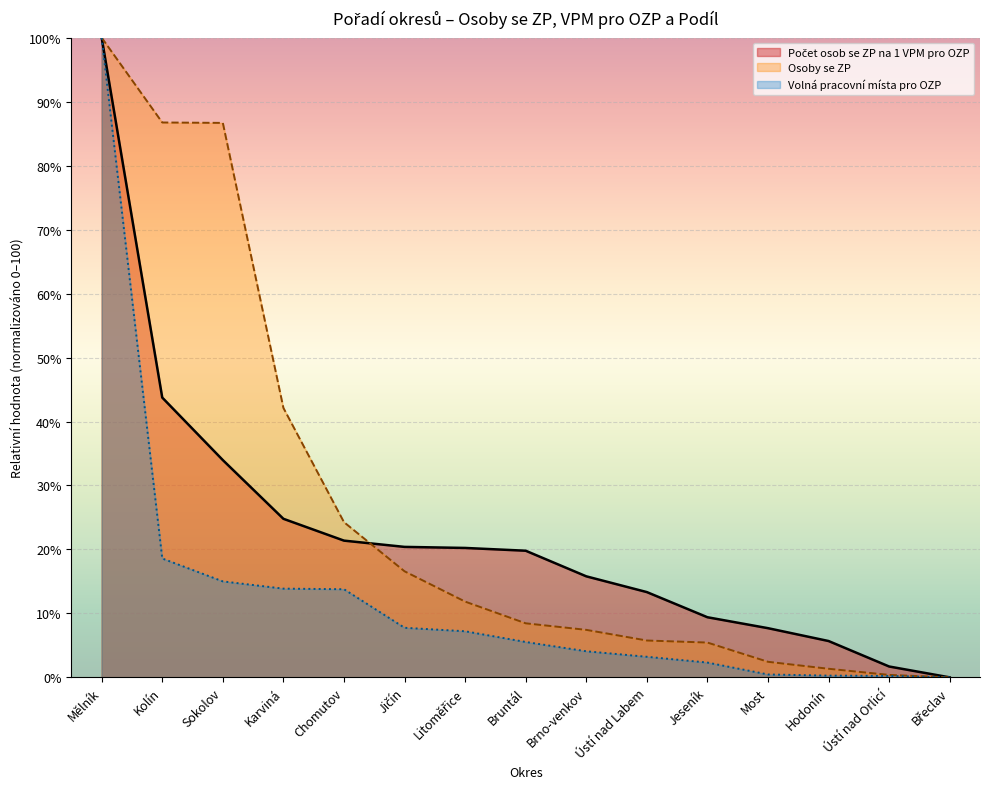

True or false: Osoby se ZP and Volná pracovní místa pro OZP cross at least once.

False